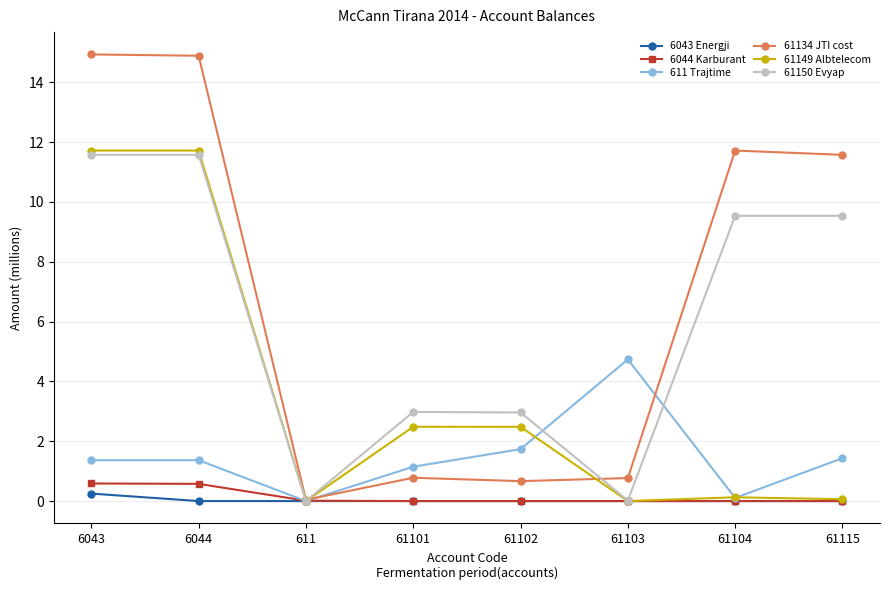

How many lines are shown in the chart?

6